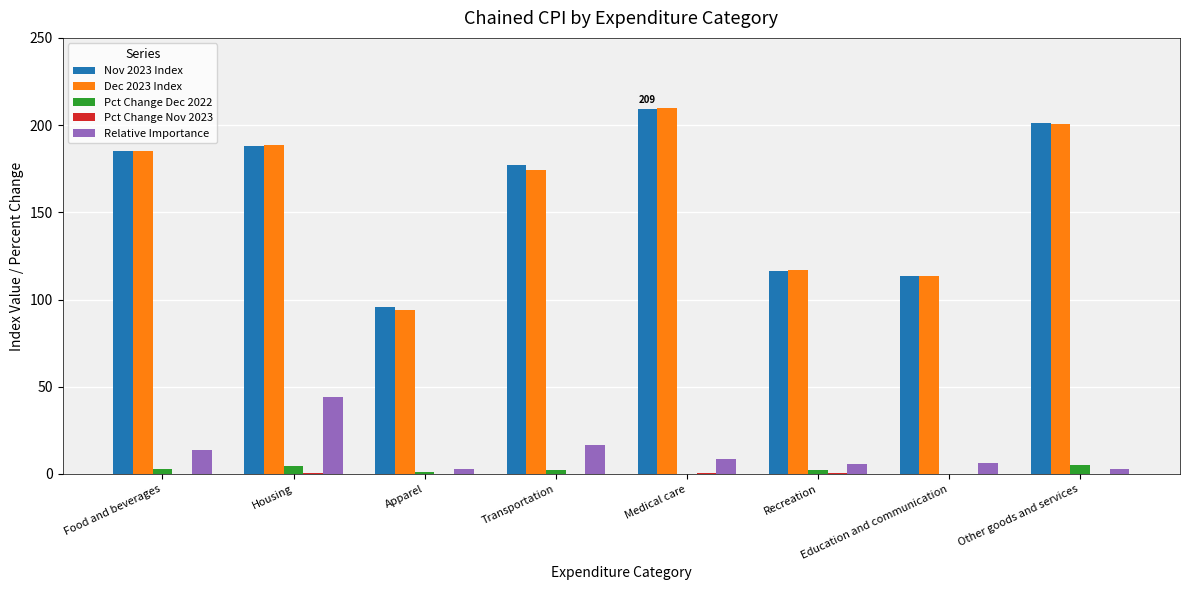

What is the sum of all Relative Importance values?

100.0